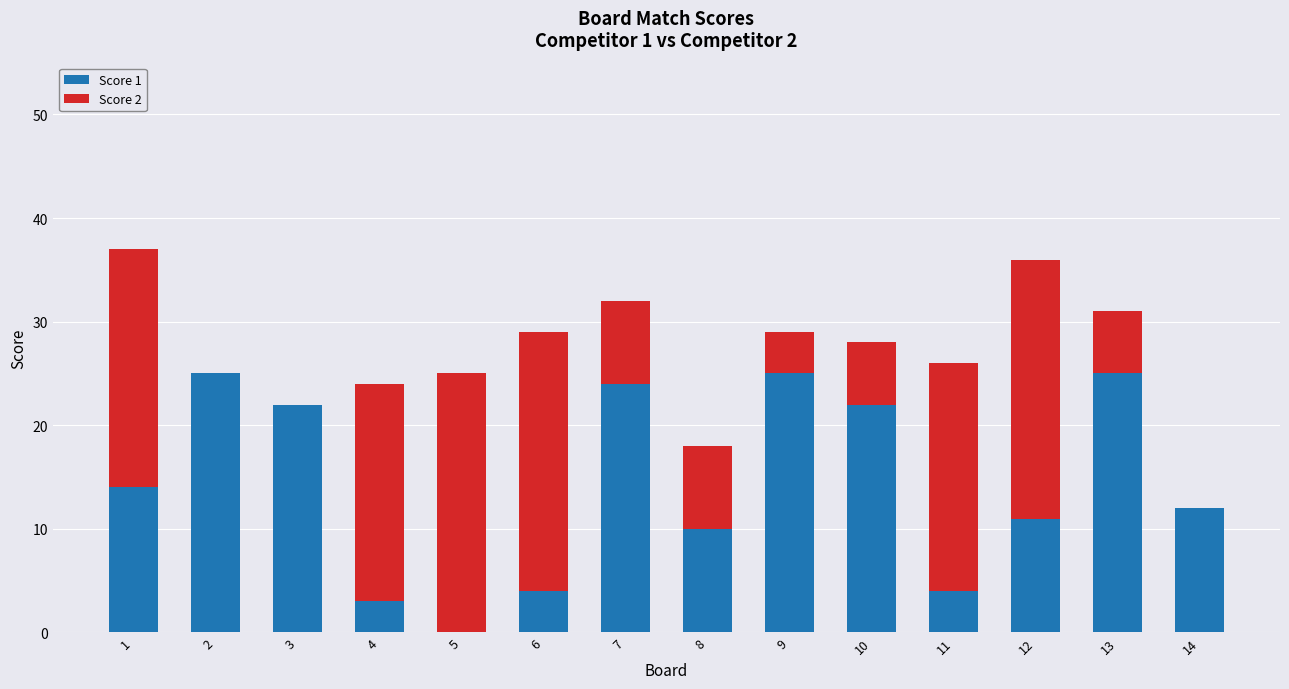

What are all the series names shown in the legend?

Score 1, Score 2